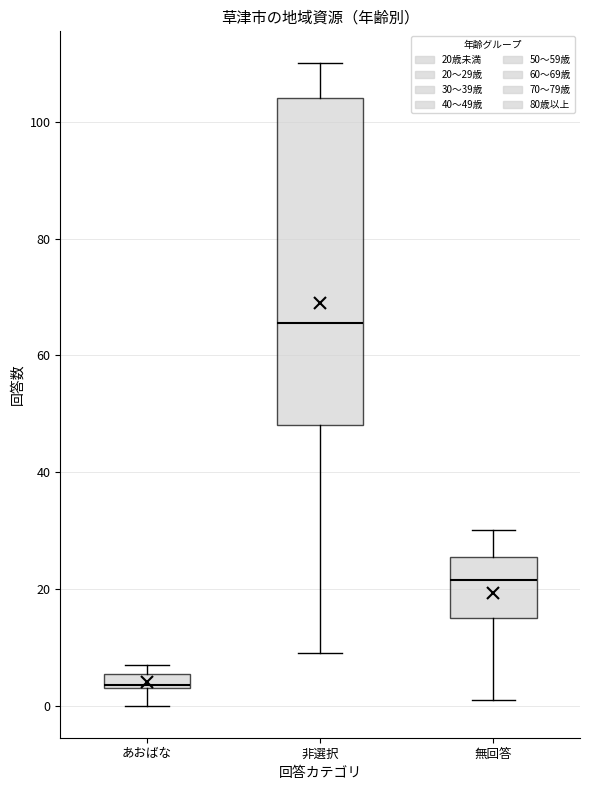

Where is the lower edge of the box for あおばな on the y-axis? The values are not printed on the chart, so give them approximately, as read against the axis.

4